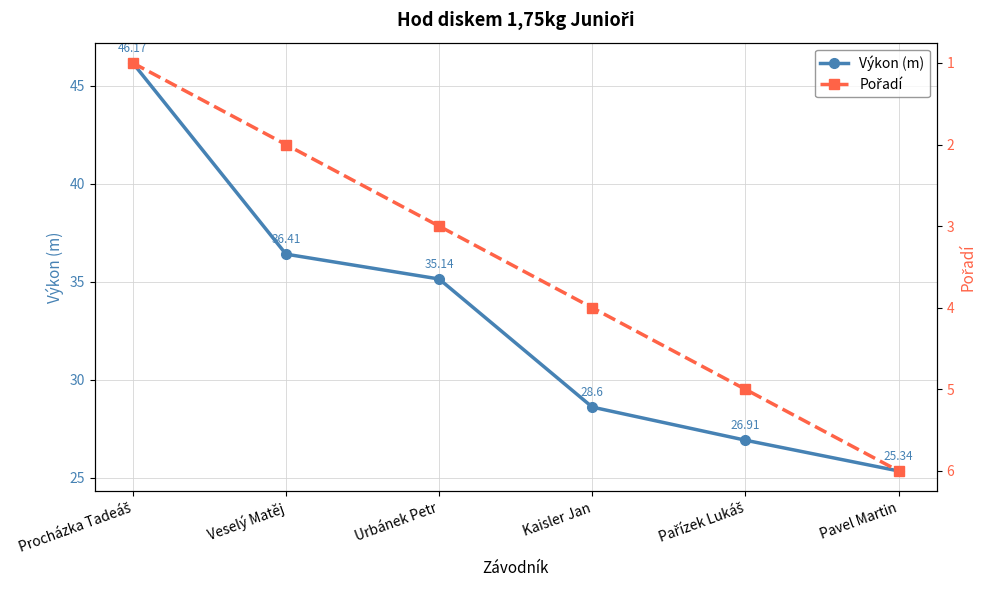

What is the label of the 3rd point from the left?

Urbánek Petr